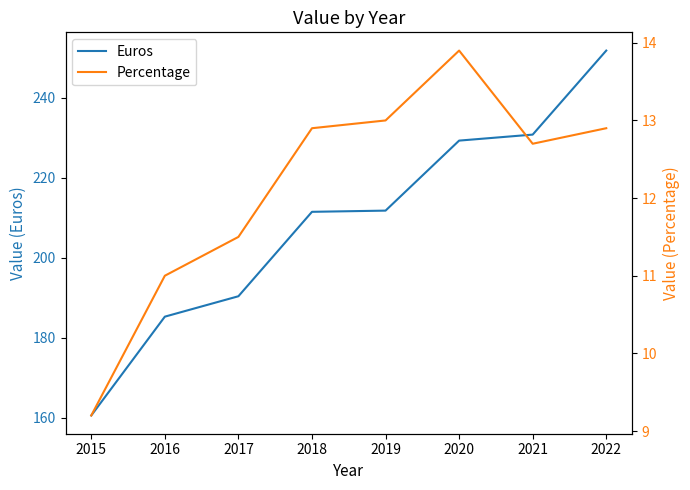

In Percentage, how many points are lower than both neighbors (excluding endpoints)?

1